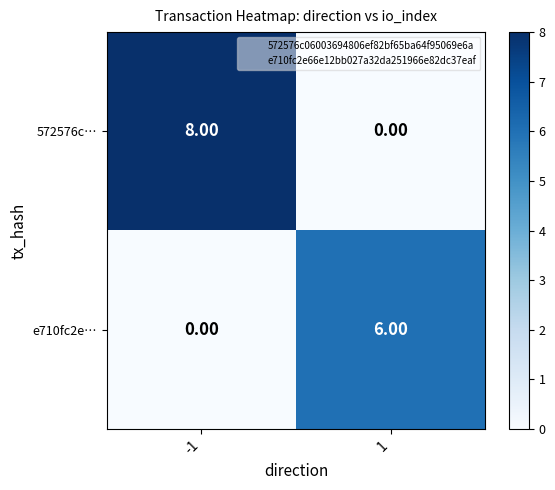

What is the average value of the 572576c… series?

4